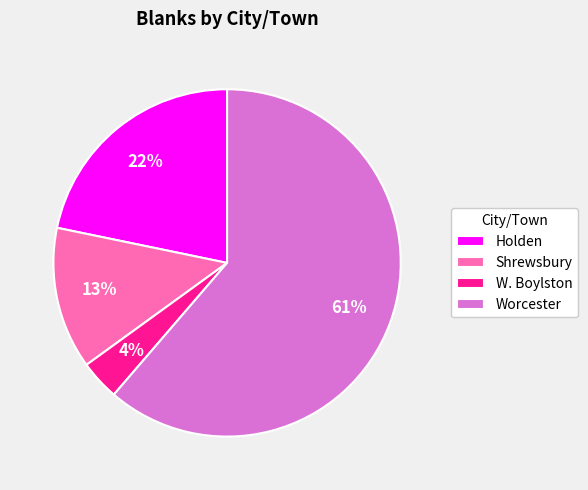

Which category accounts for the majority?

Worcester